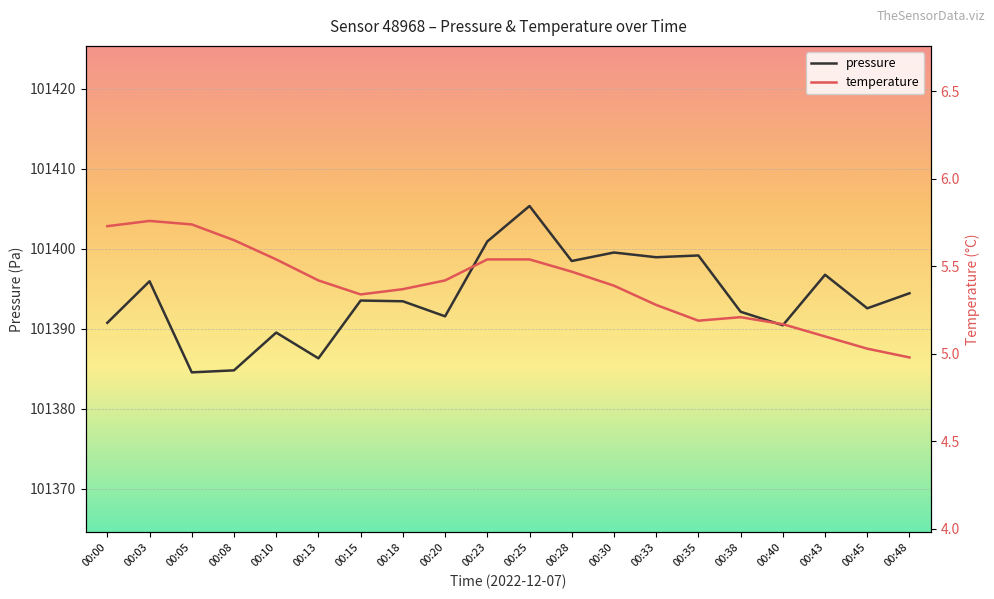

What is the total value across all series at 00:13?

101391.7